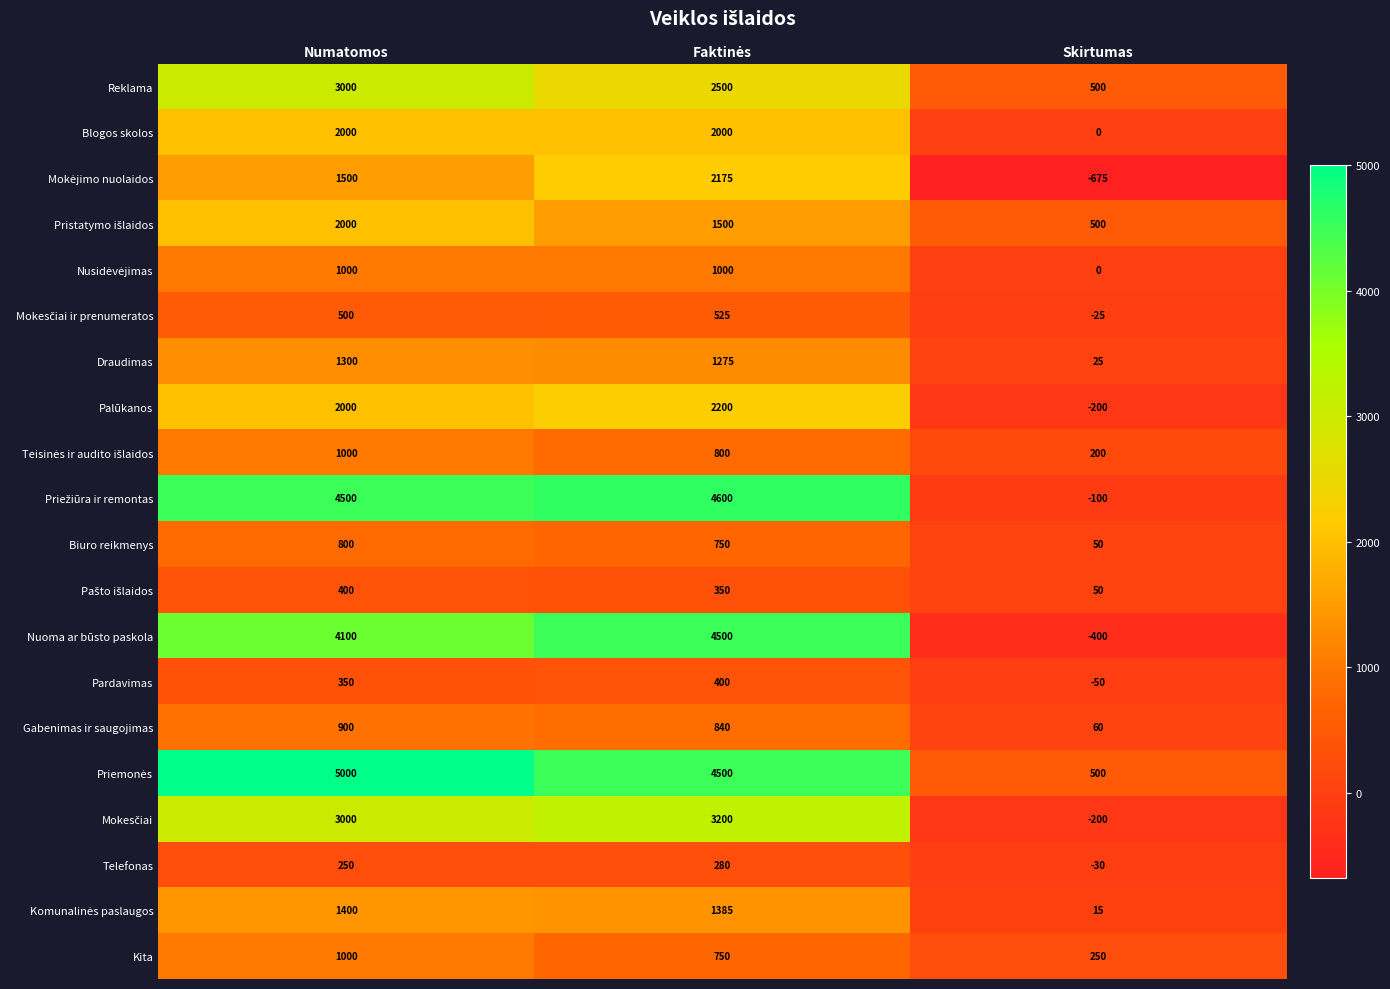

How many Kita values are between 250 and 1000?

3